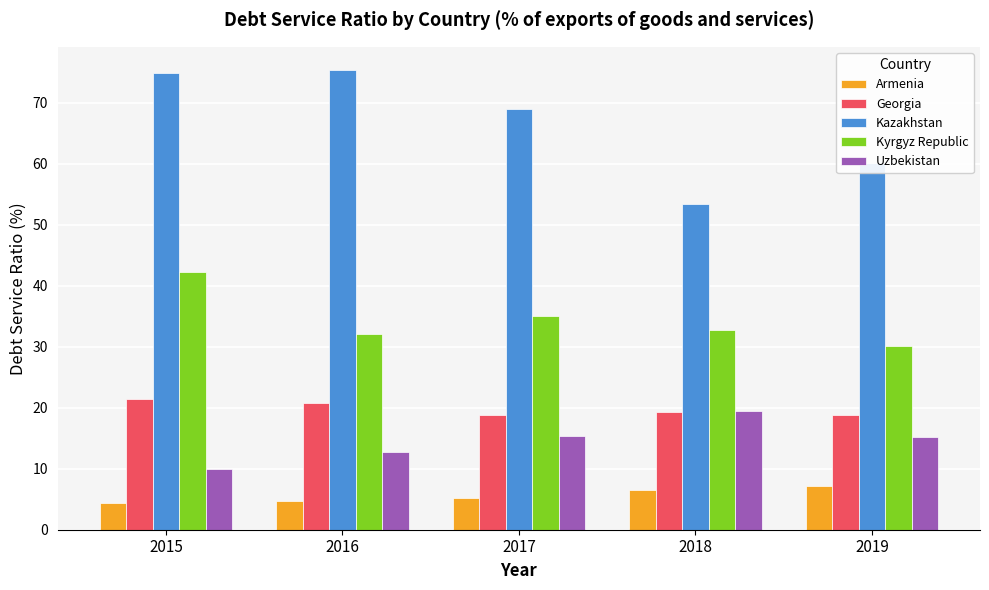

Which series has the largest range (max minus min)?

Kazakhstan